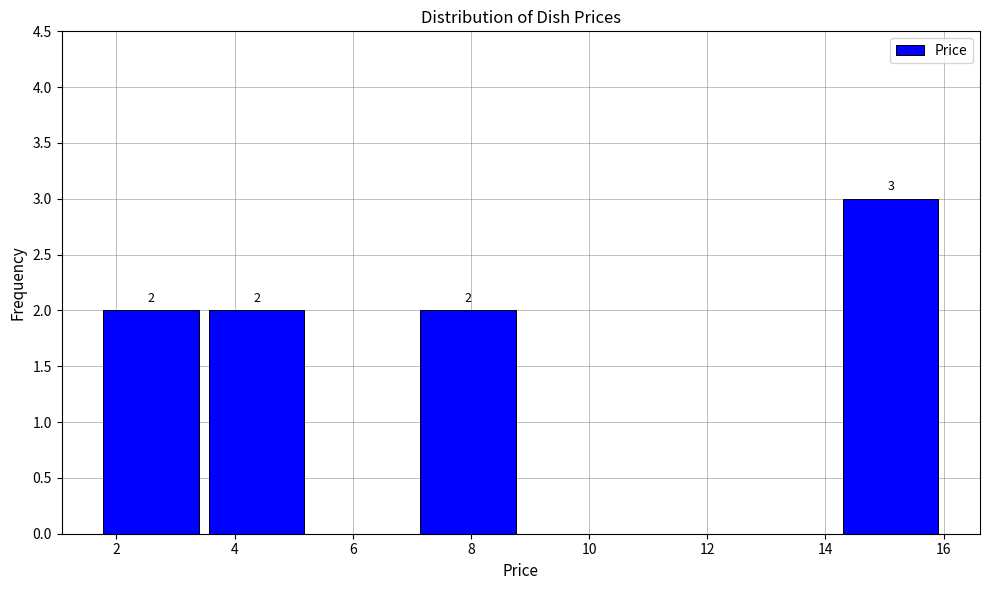

Which range on the x-axis has the tallest bar?

14.2 to 16.0